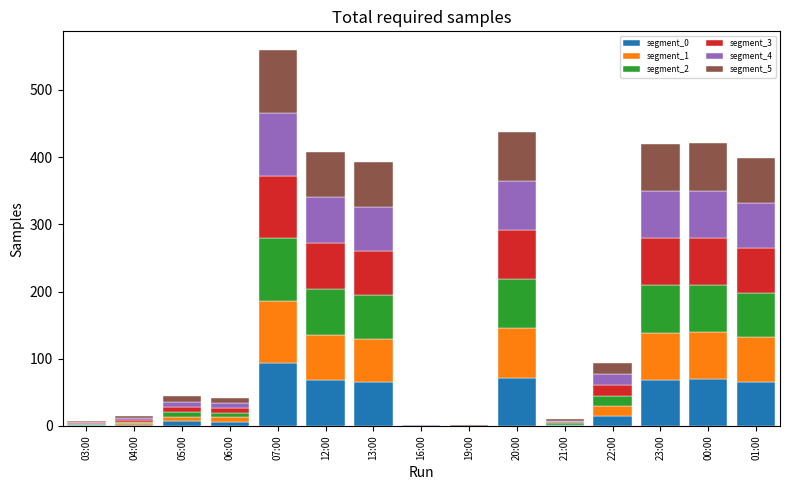

The value of segment_0 at 13:00 is 65. True or false?

True